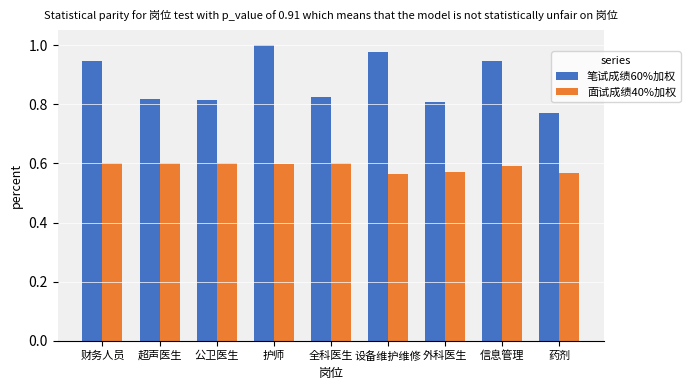

What is the sum of all 面试成绩40%加权 values?

5.3